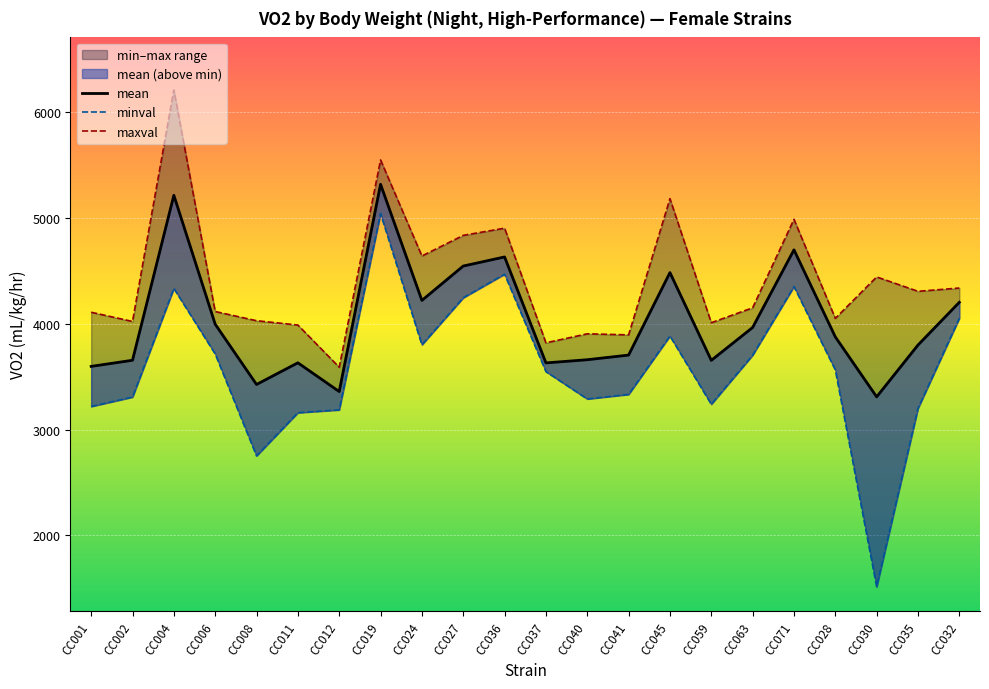

True or false: mean and maxval intersect in this chart.

False